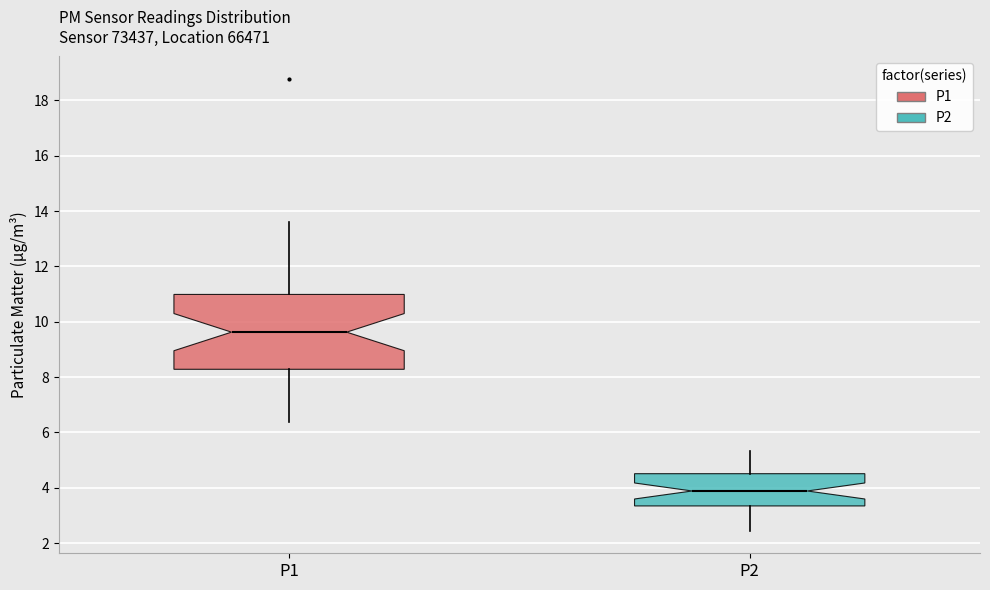

Reading left to right, read every box against the y-axis: the position of its median line, the range the box covers, and the ends of its whiskers. The values are not printed on the chart, so give them approximately, as read against the axis.

P1: median 9.6, box 8.2 to 11.0, whiskers 6.4 to 13.6
P2: median 3.8, box 3.4 to 4.6, whiskers 2.4 to 5.4